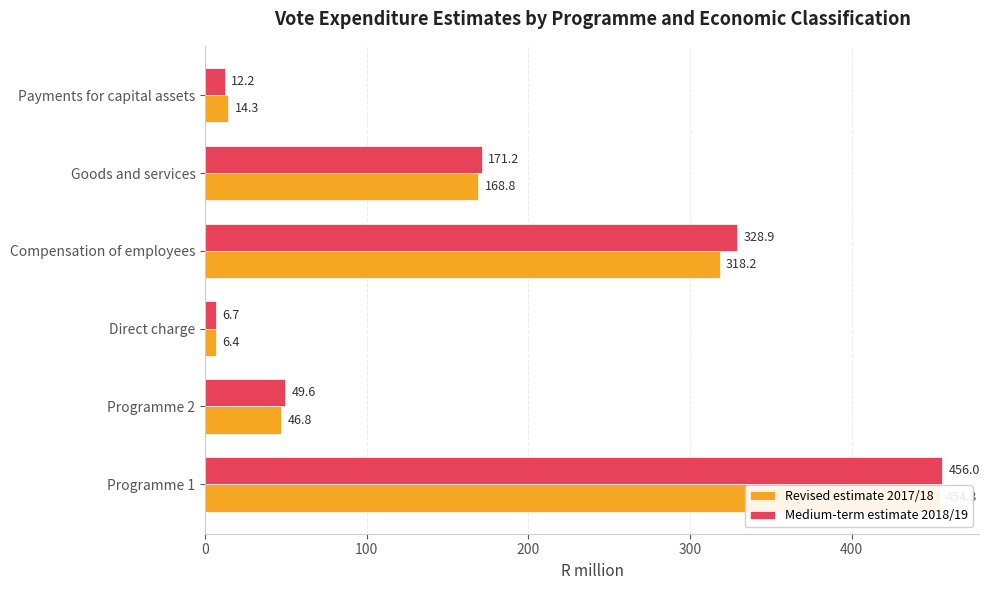

Which series has the largest total across all categories?

Medium-term estimate 2018/19